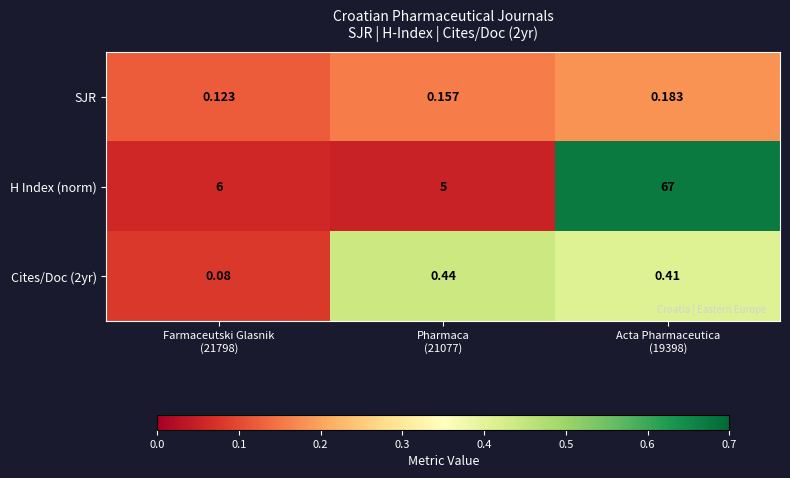

List the series in order of their peak value, lowest first.

SJR, Cites/Doc (2yr), H Index (norm)